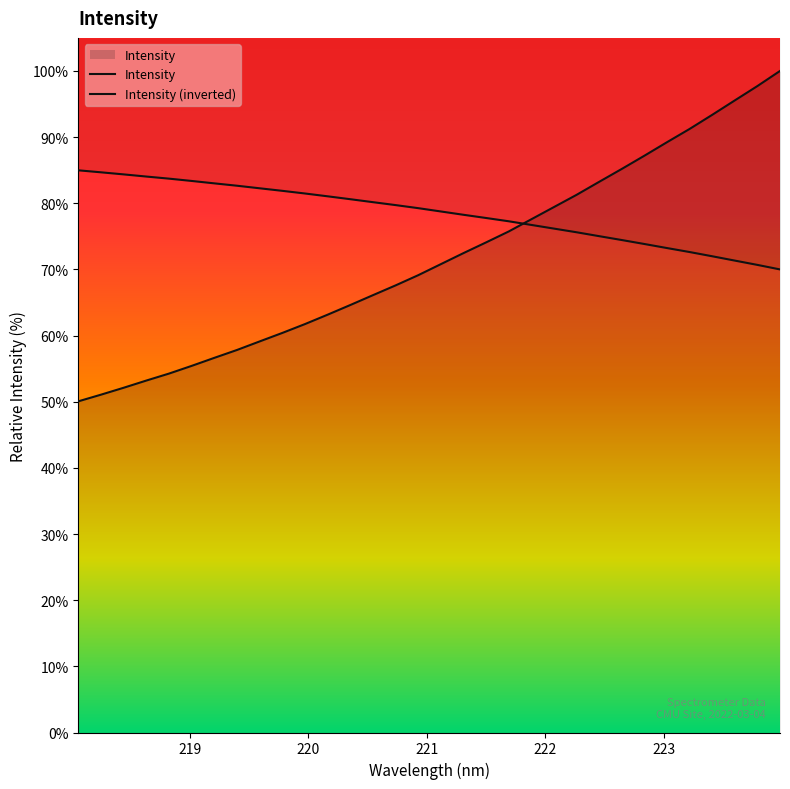

Which has a higher value, 221.6902 or 221.1174?

221.6902